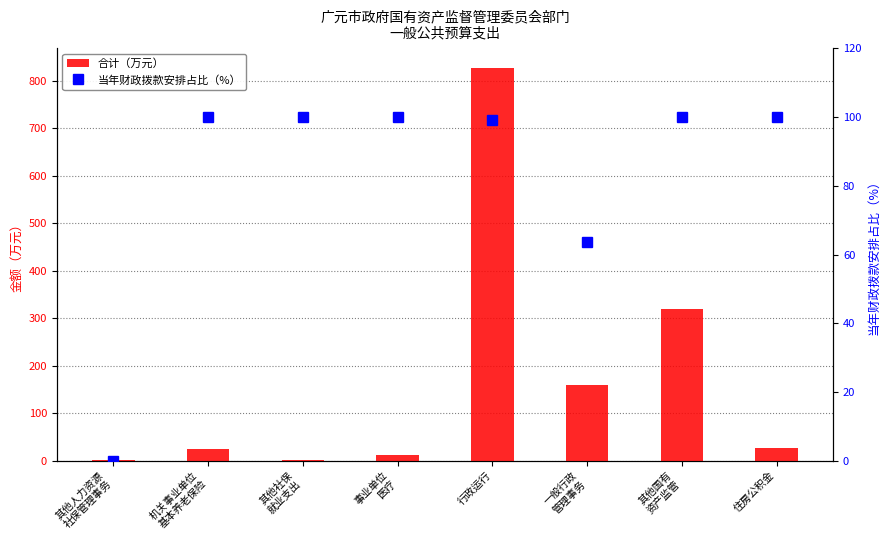

What position from the left is 住房公积金?

8